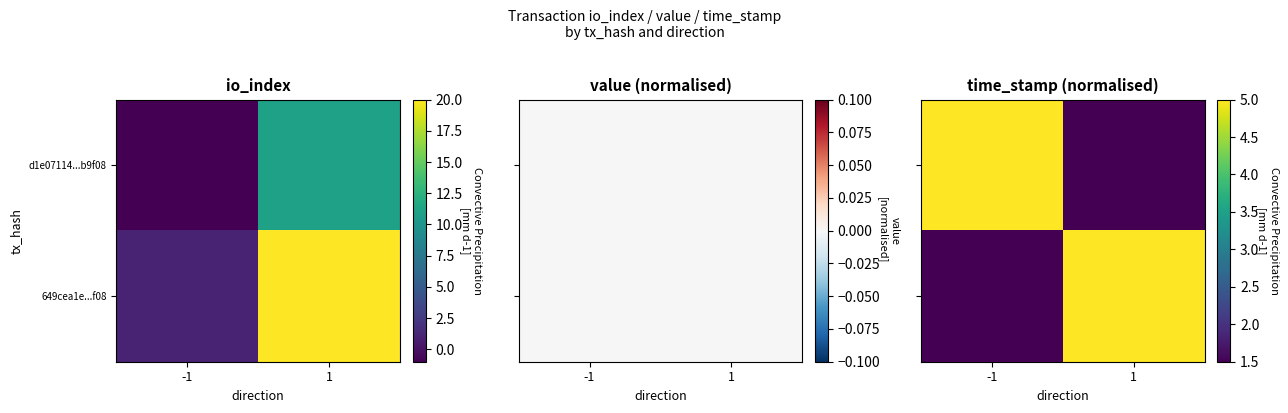

The 649cea1e...f08 series shows 1.5 at -1. True or false?

True